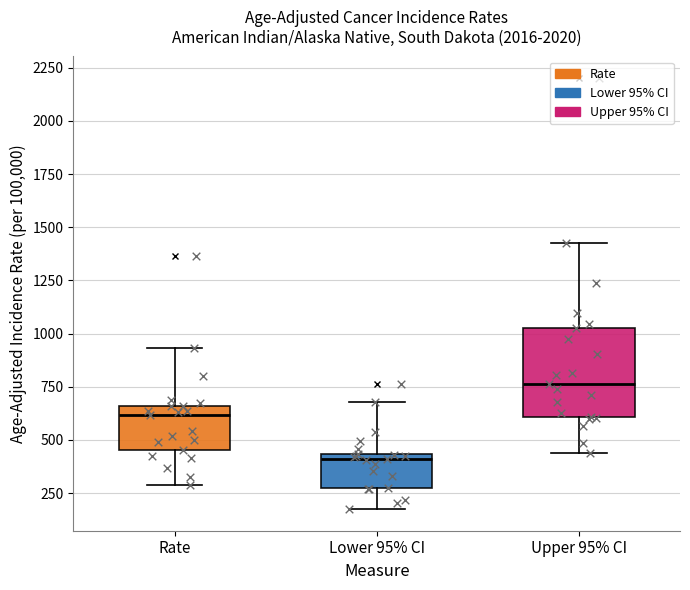

Which box has the lowest median line?

Lower 95% CI